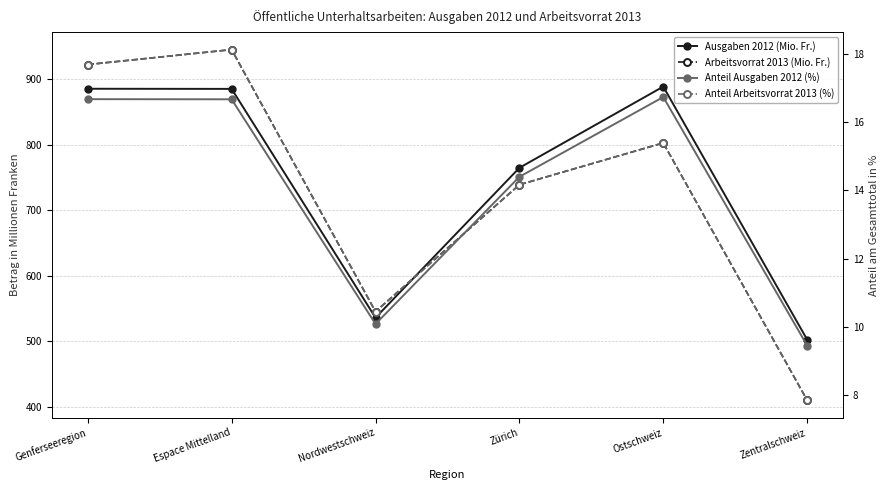

Which category has the highest value across all series?

Espace Mittelland